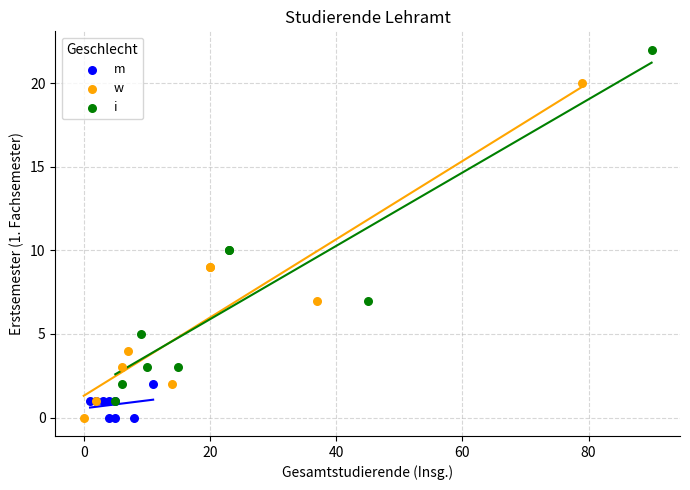

Which series contains the highest Y value?

i